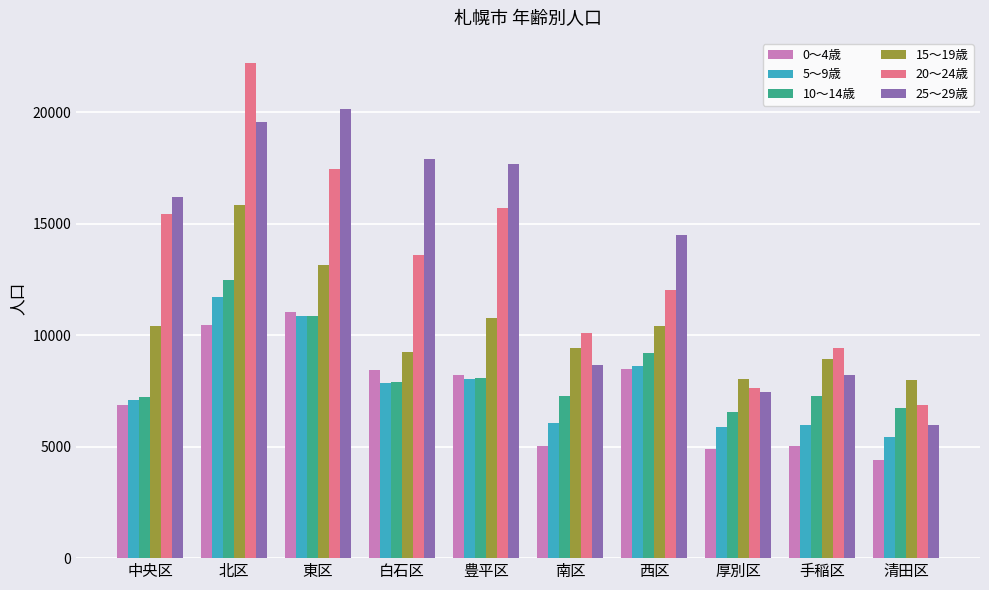

Rank the categories by 20～24歳 value from lowest to highest.

清田区, 厚別区, 手稲区, 南区, 西区, 白石区, 中央区, 豊平区, 東区, 北区